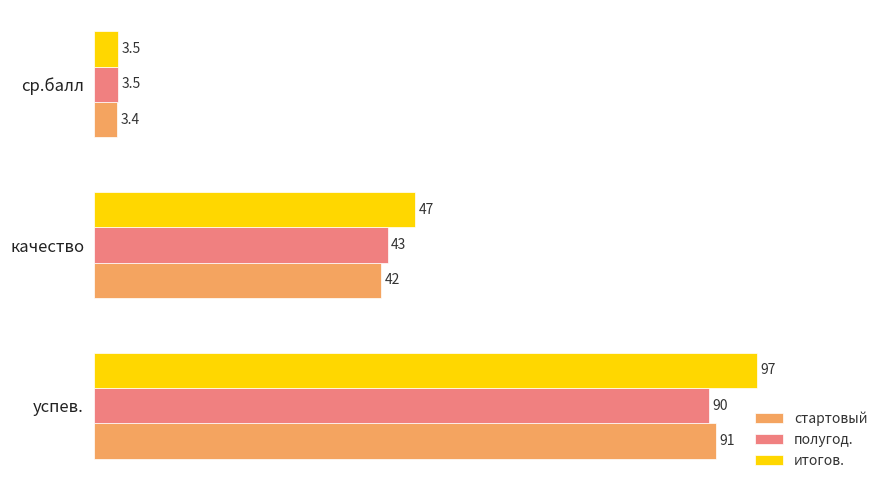

What is the total value across all series at качество?

132.0